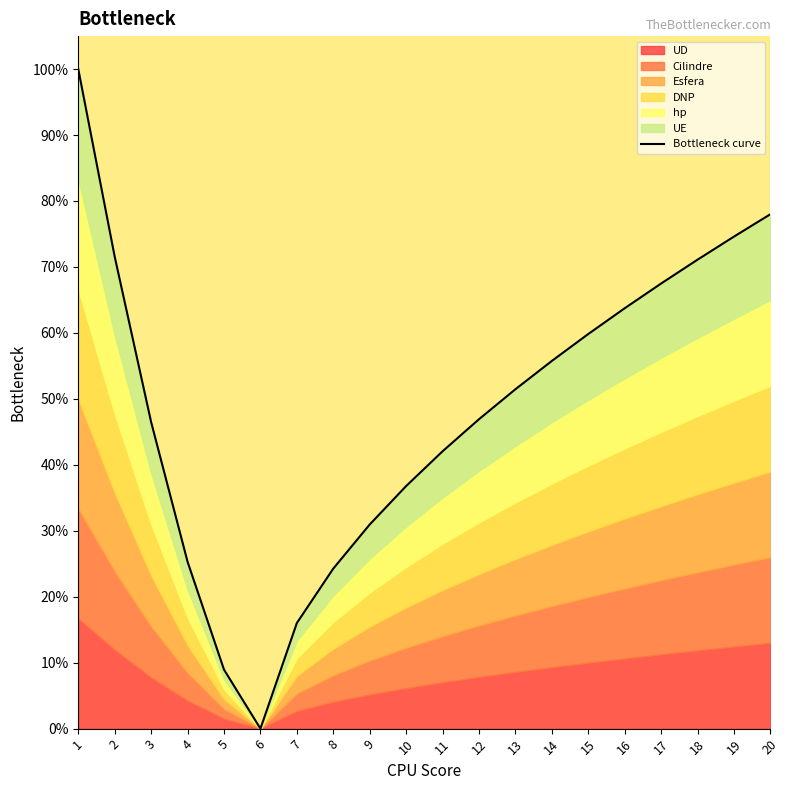

Count the number of values greater than 51.

10